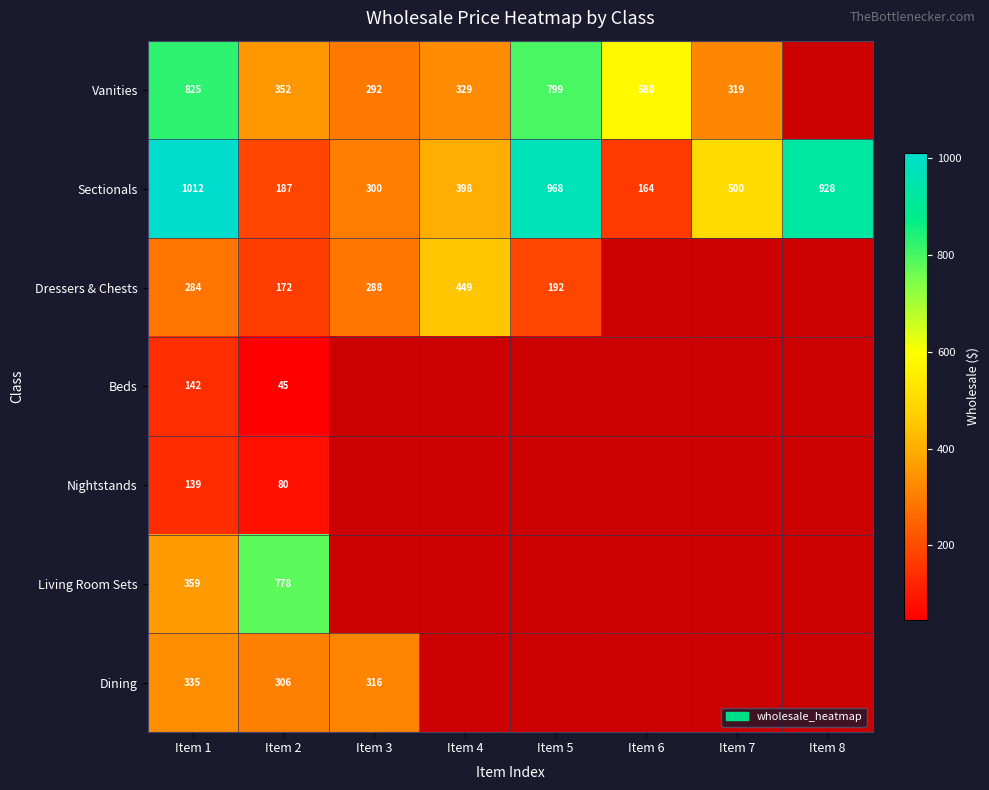

Between Item 1 and Item 5, which series saw the biggest shift?

Dressers & Chests